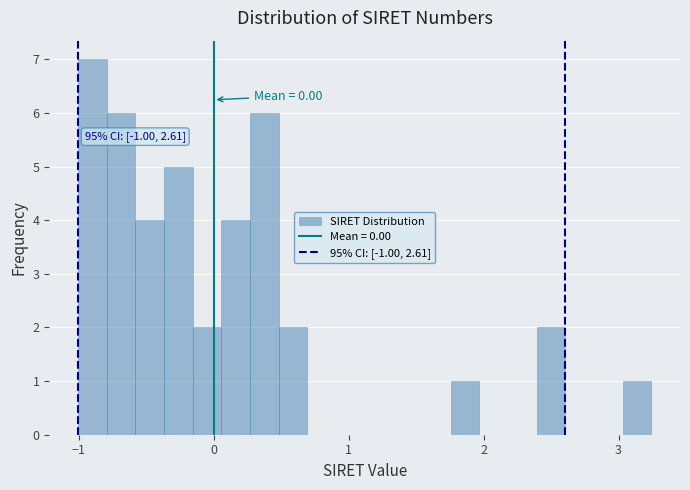

Around what value on the x-axis is the tallest bar? Give the approximate position of its centre, as read against the axis.

-0.9